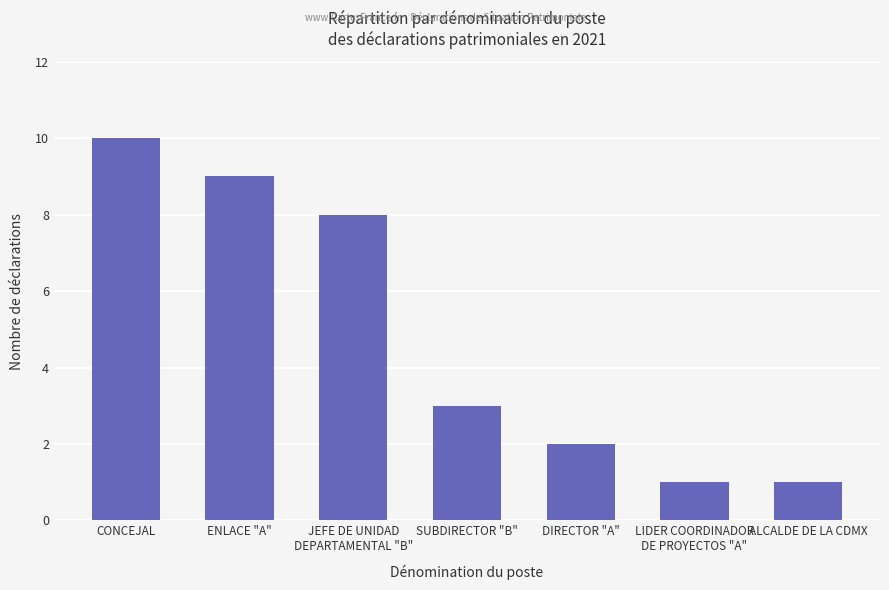

True or false: the data shows 2 at ENLACE "A".

False